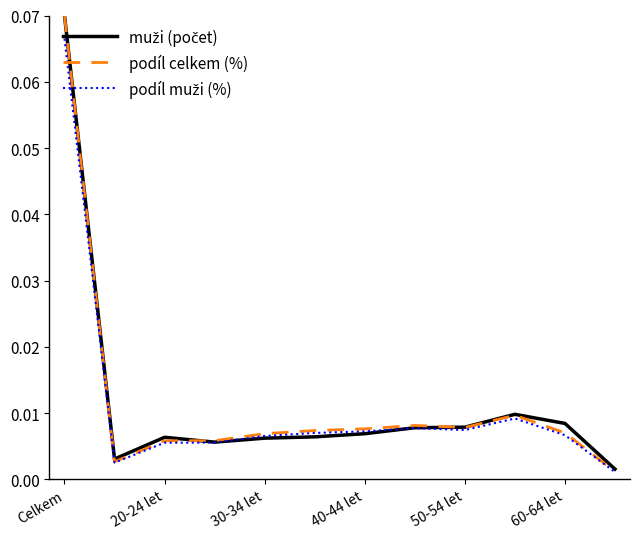

Which series has the largest range (max minus min)?

podíl celkem (%)